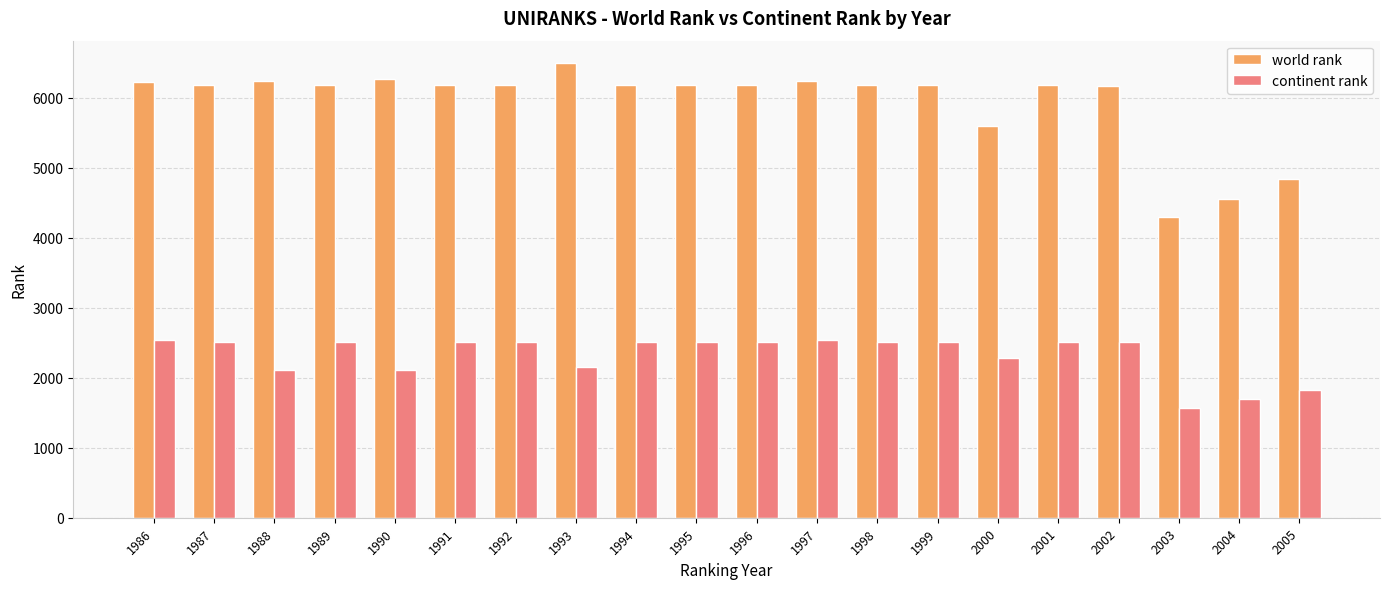

What is the value of the continent rank bar at the 13th from the left?

2512